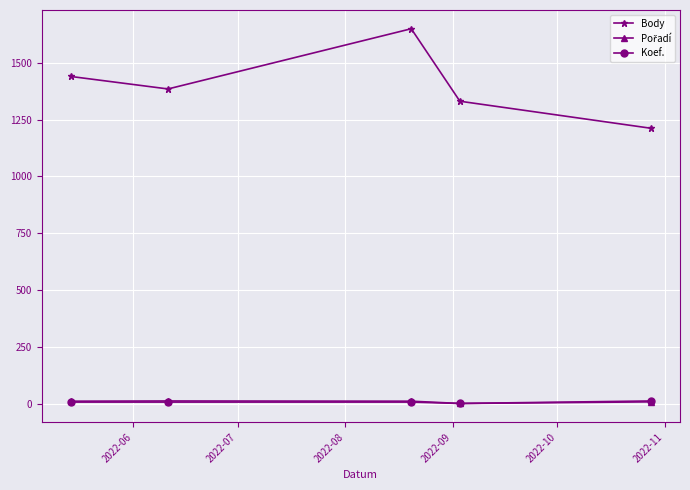

What is the maximum value for Koef.?

12